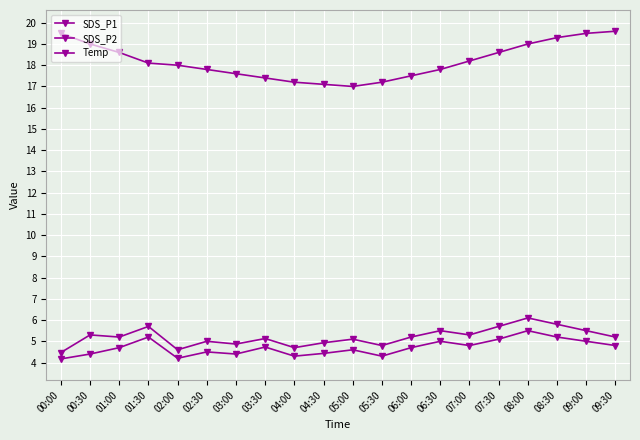

Reading right to left, extract all data points from this chart.

SDS_P1: 5.2	5.5	5.8	6.1	5.7	5.3	5.5	5.2	4.8	5.1	4.9	4.7	5.1	4.9	5.0	4.6	5.7	5.2	5.3	4.5
SDS_P2: 4.8	5.0	5.2	5.5	5.1	4.8	5.0	4.7	4.3	4.6	4.4	4.3	4.7	4.4	4.5	4.2	5.2	4.7	4.4	4.2
Temp: 19.6	19.5	19.3	19.0	18.6	18.2	17.8	17.5	17.2	17.0	17.1	17.2	17.4	17.6	17.8	18.0	18.1	18.6	19.0	19.5